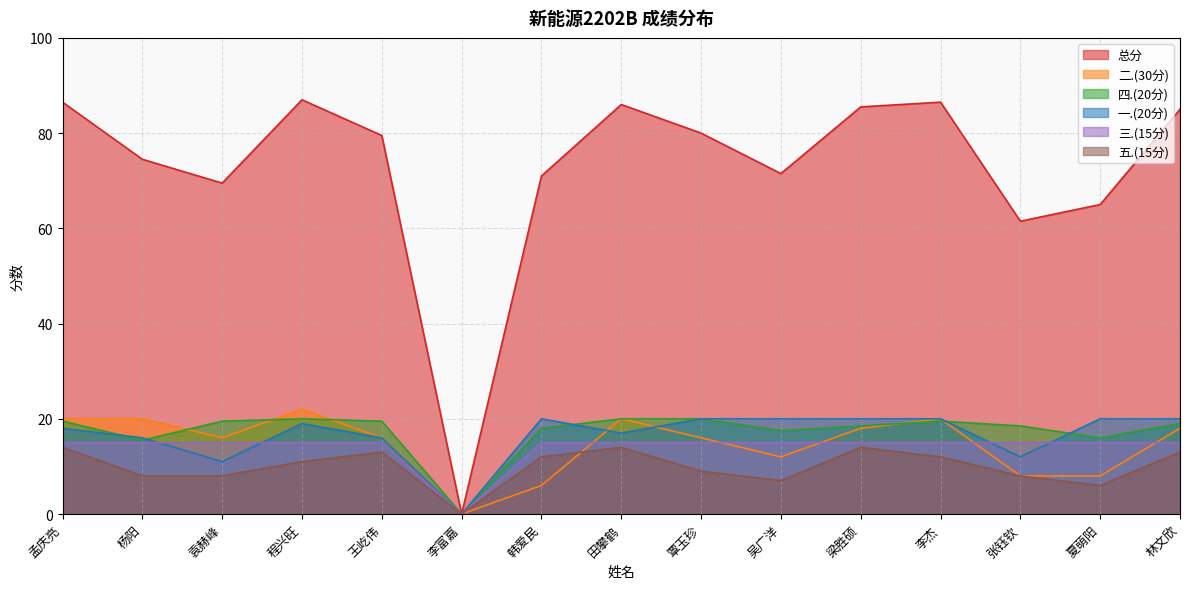

List the series in order of their peak value, highest first.

总分, 二.(30分), 四.(20分), 一.(20分), 三.(15分), 五.(15分)